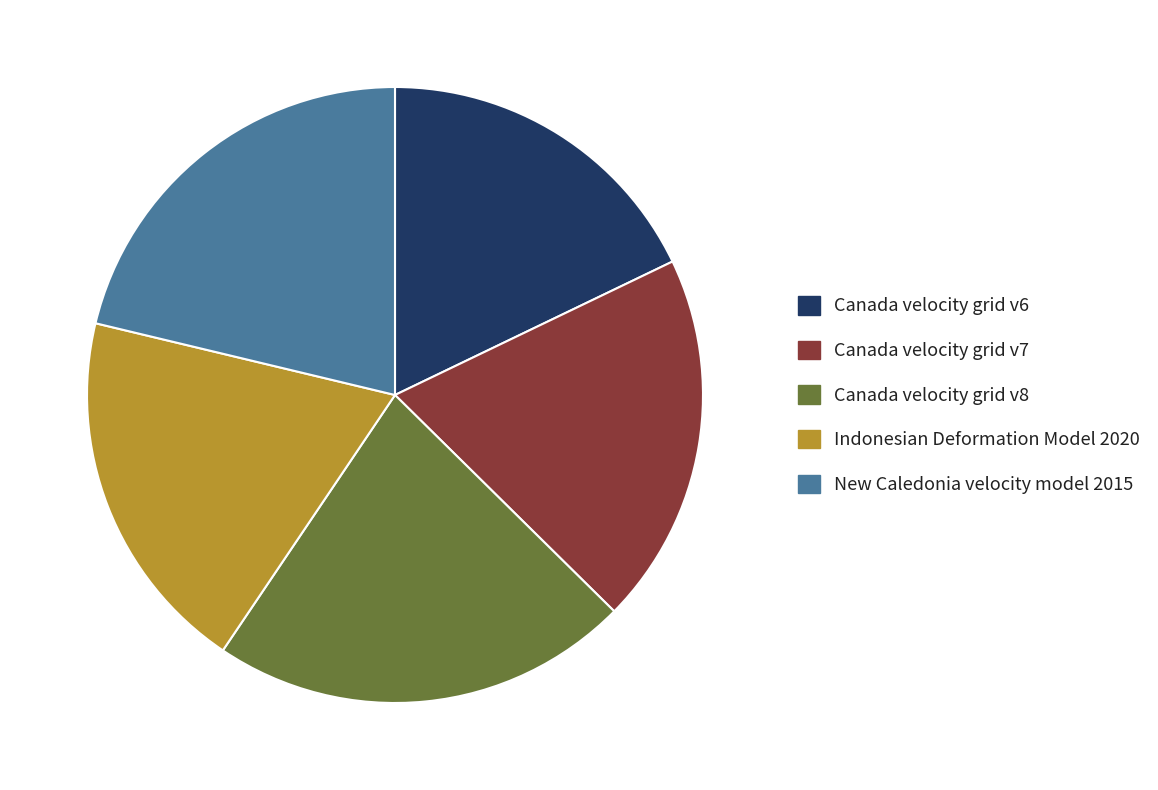

Is it true that Indonesian Deformation Model 2020 is 19% of the pie?

True